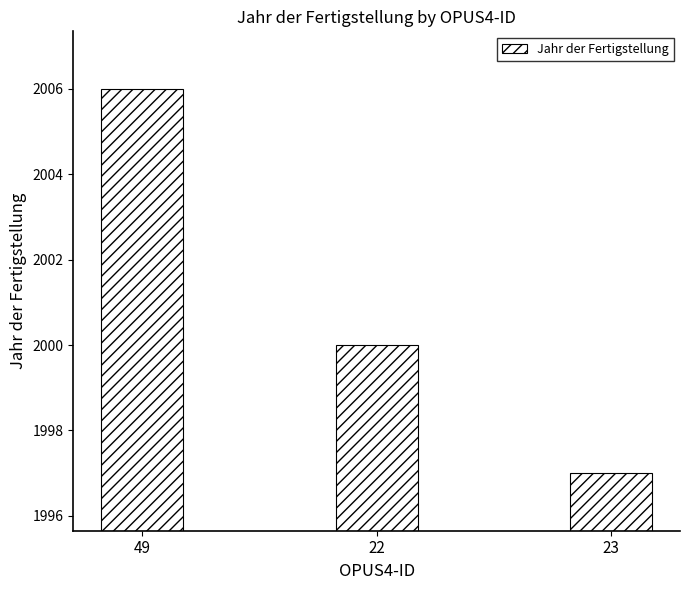

Reading right to left, transcribe all the data shown in this chart.

23=1997	22=2000	49=2006